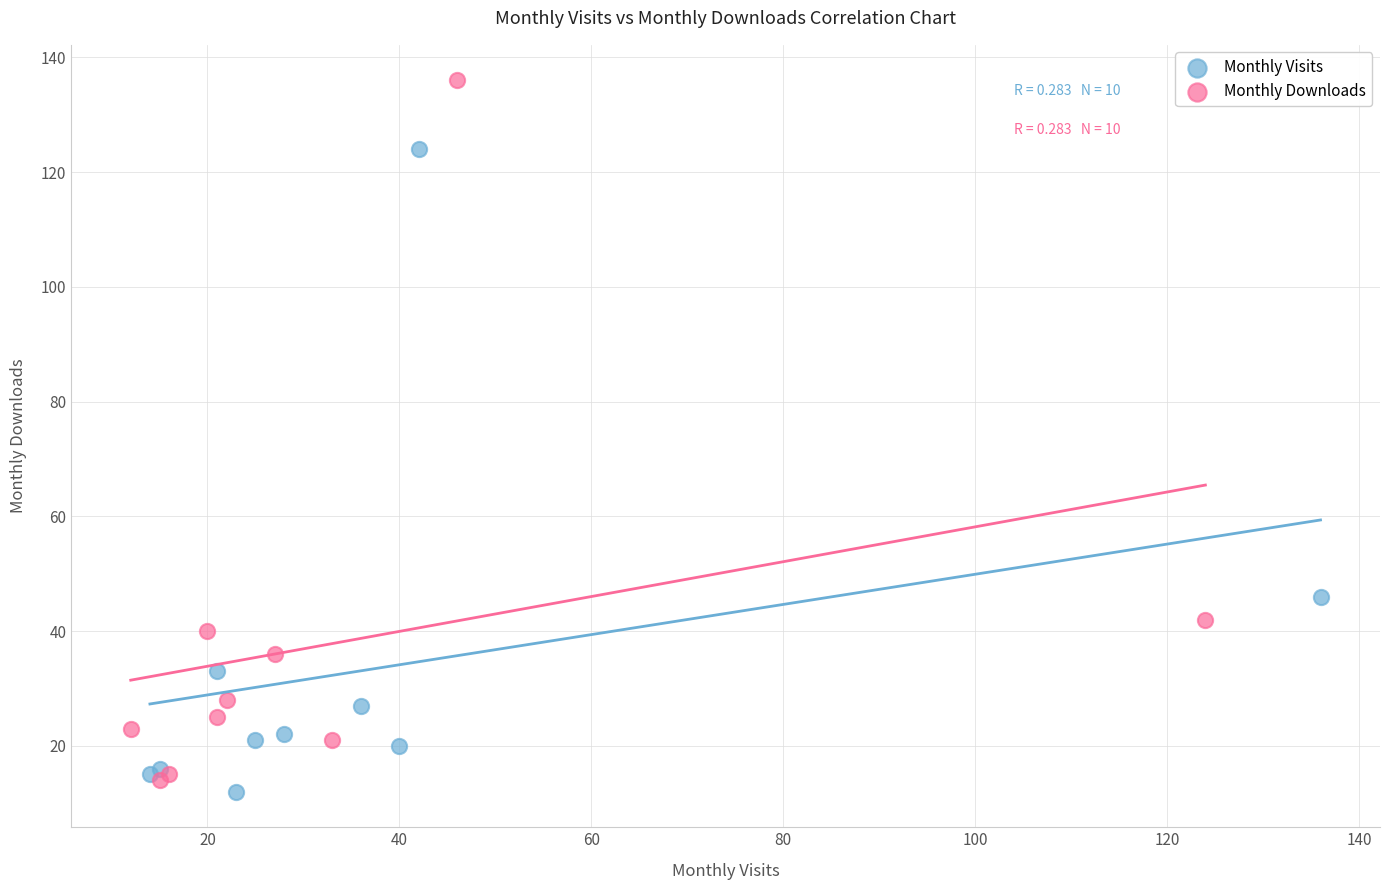

Which series contains the highest Y value?

Monthly Downloads